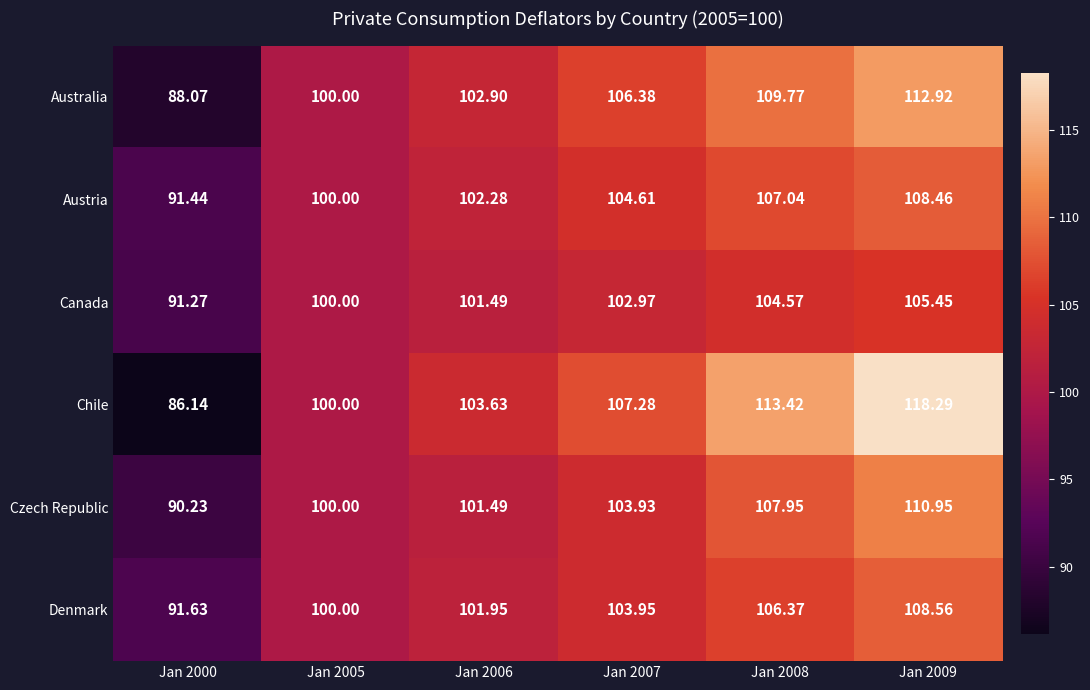

At how many categories does at least one series exceed 98?

5